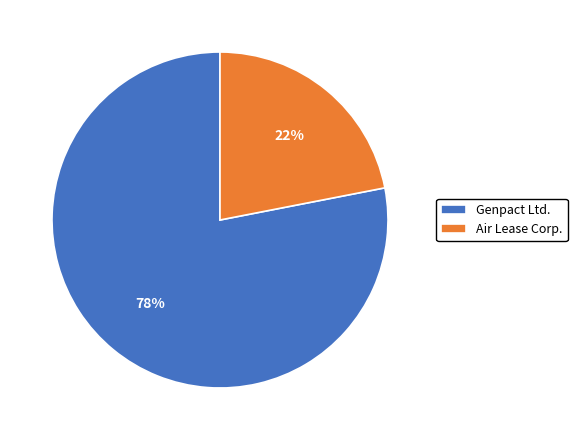

Which has a higher value, Air Lease Corp. or Genpact Ltd.?

Genpact Ltd.